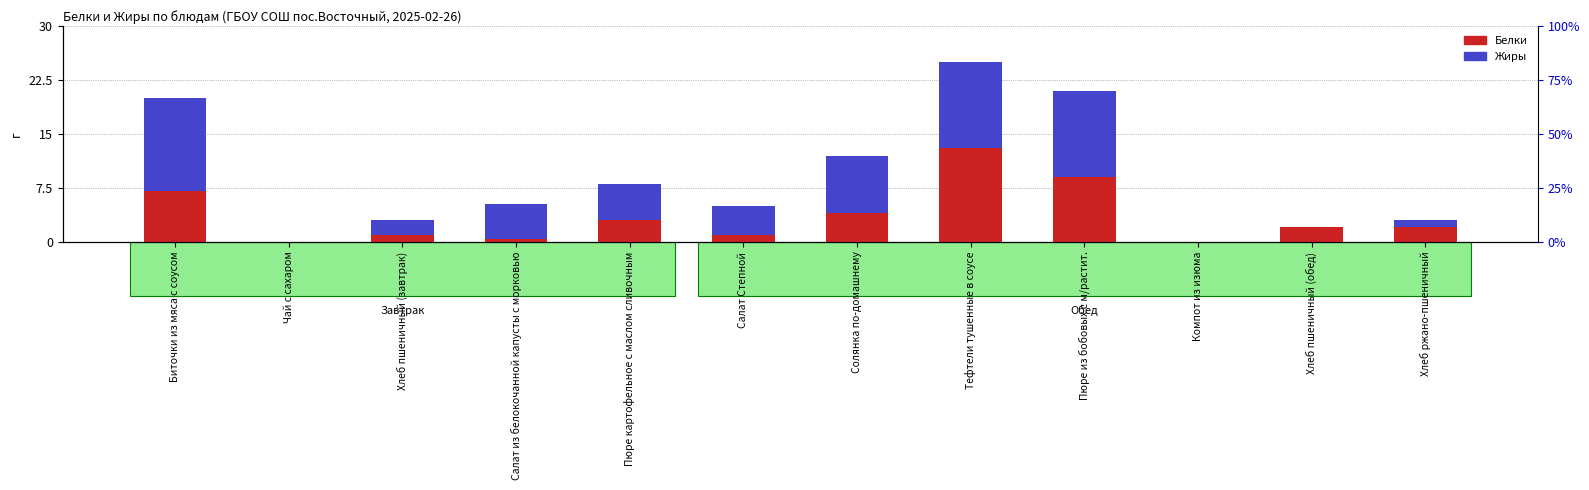

What position from the right is Пюре картофельное с маслом сливочным?

8